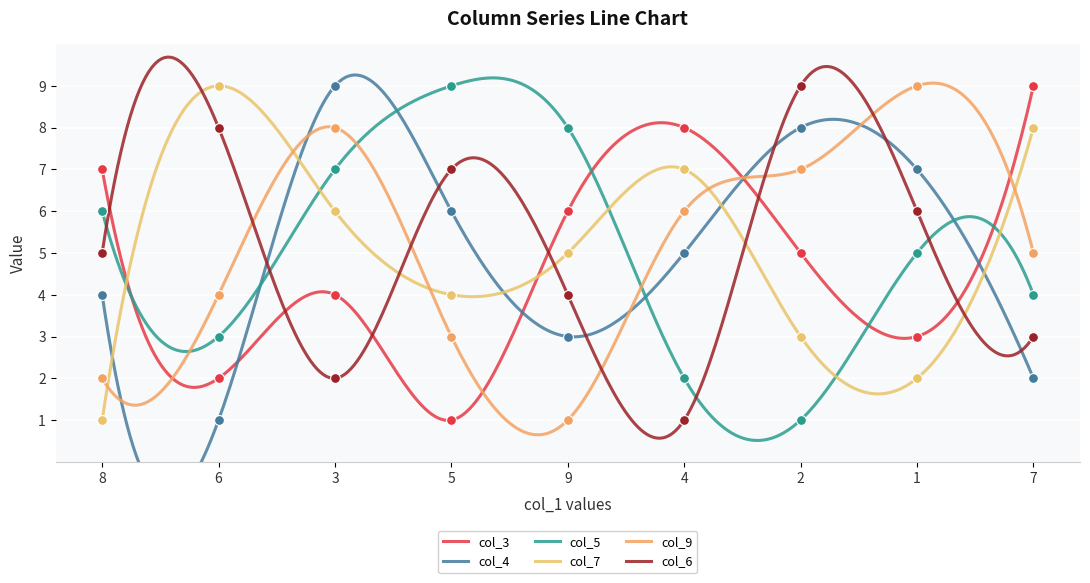

Which series has the widest spread of Y values?

col_3